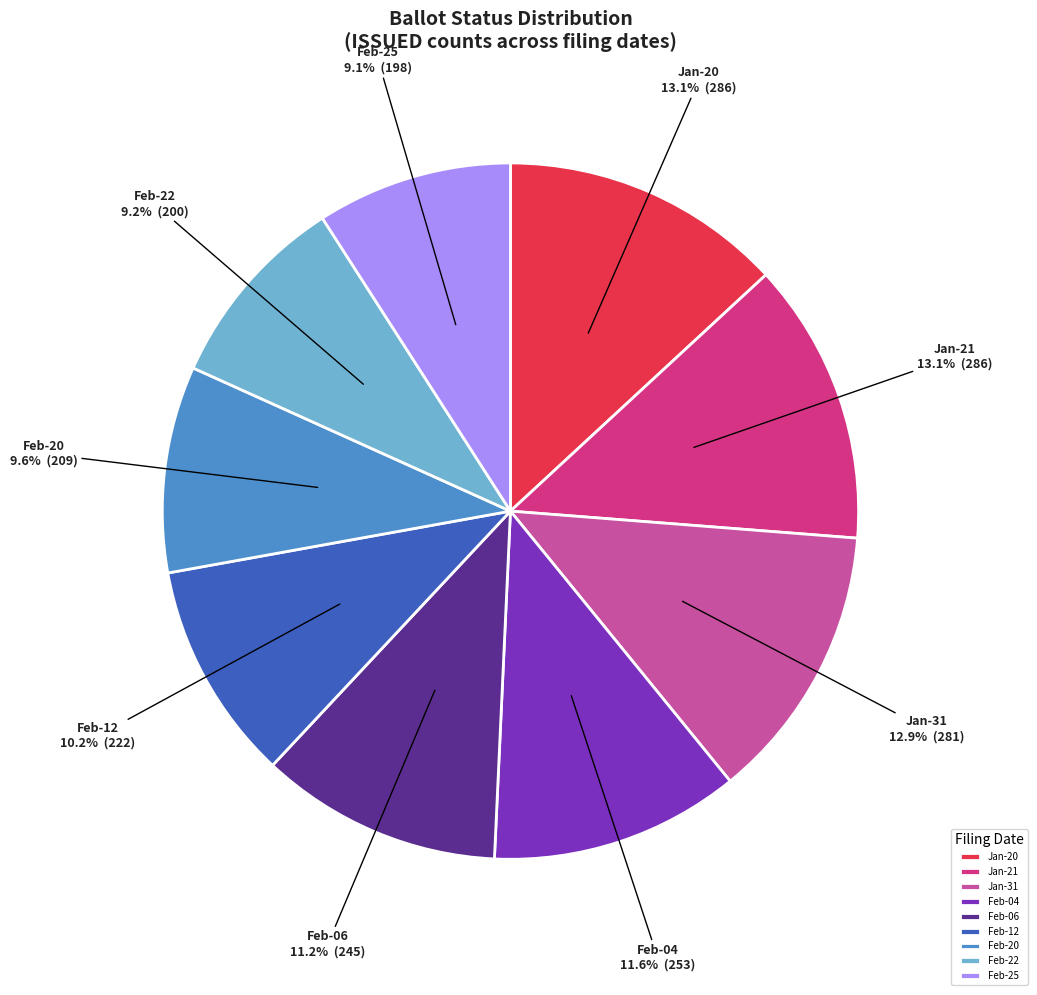

Is there a majority slice in this chart?

No